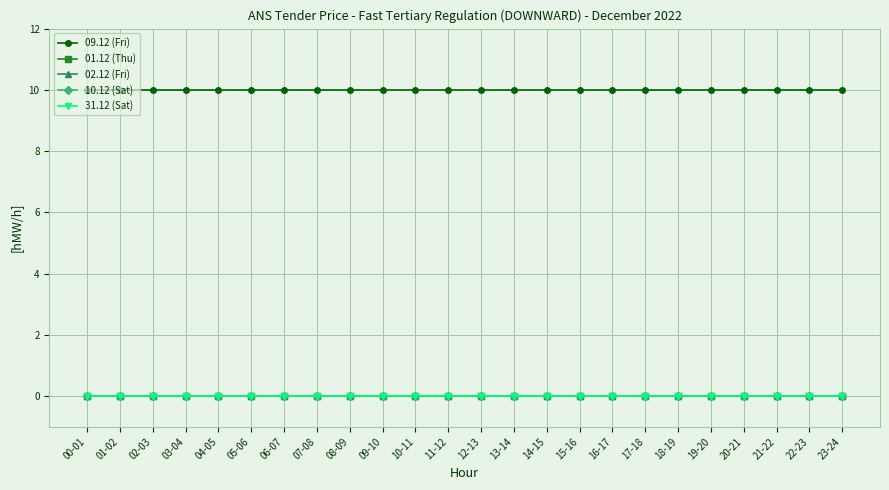

True or false: 31.12 (Sat) and 02.12 (Fri) cross at least once.

False